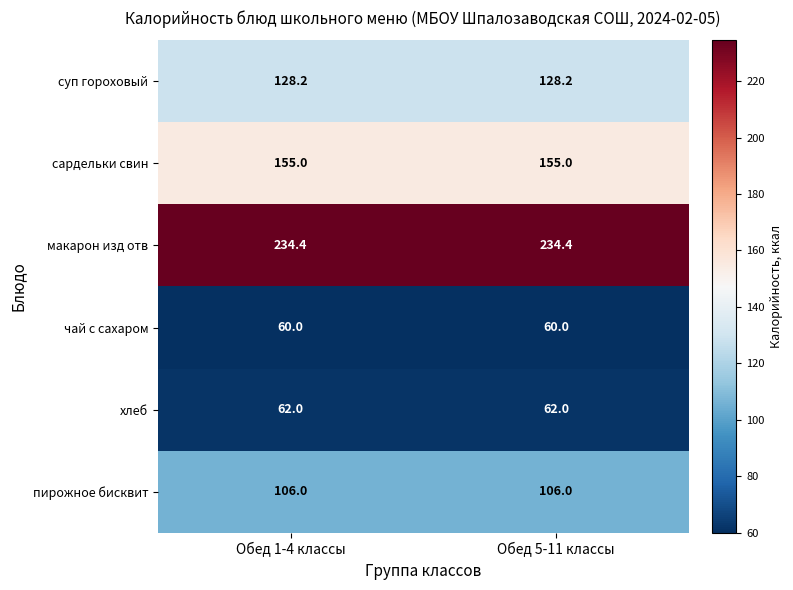

The хлеб series shows 62.0 at Обед 5-11 классы. True or false?

True